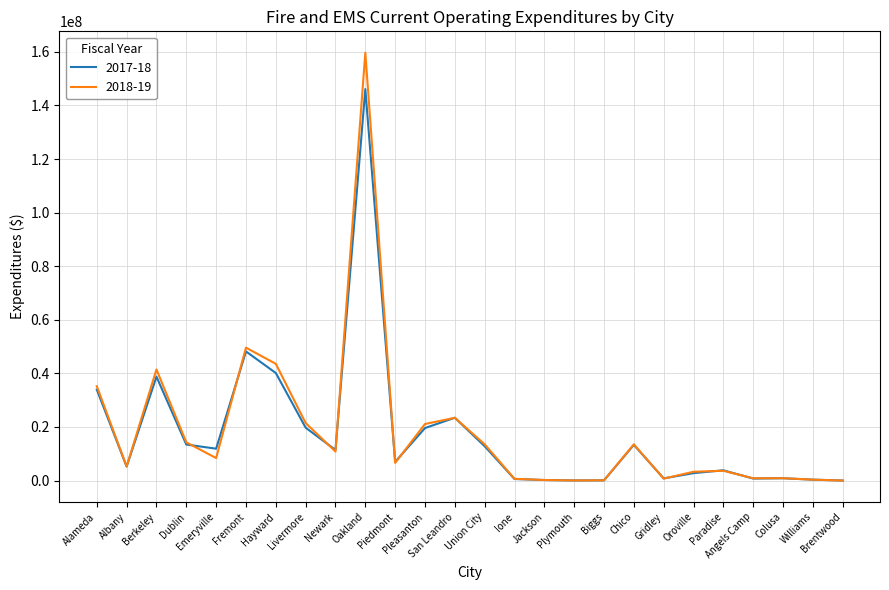

Which series has the widest spread of values?

2018-19